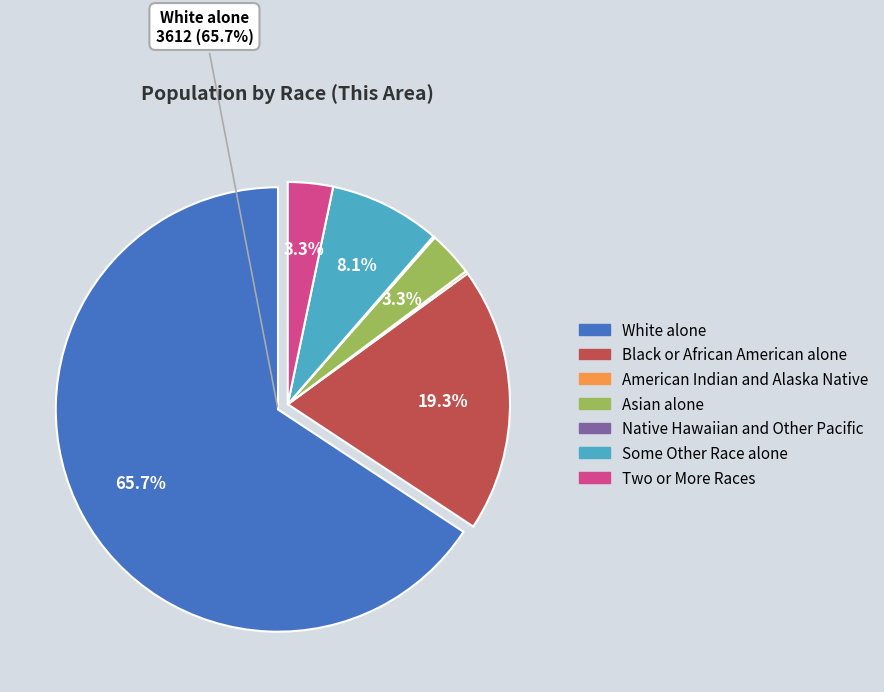

Is there a majority slice in this chart?

Yes